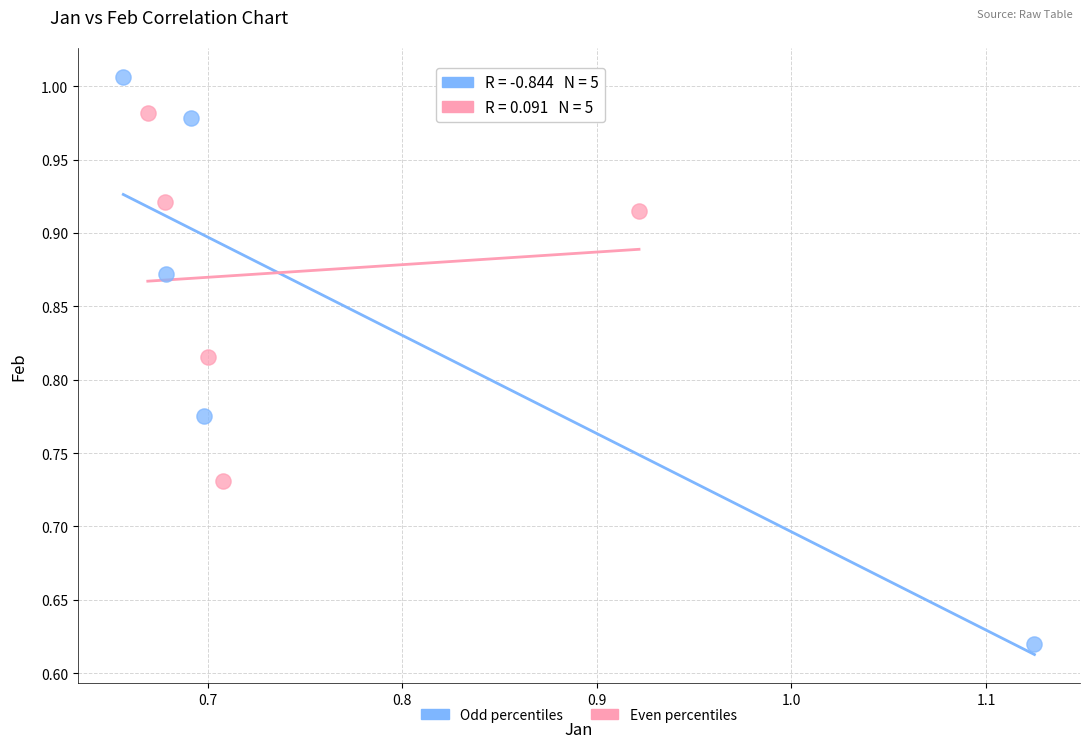

Which series reaches the minimum Y coordinate?

Odd percentiles